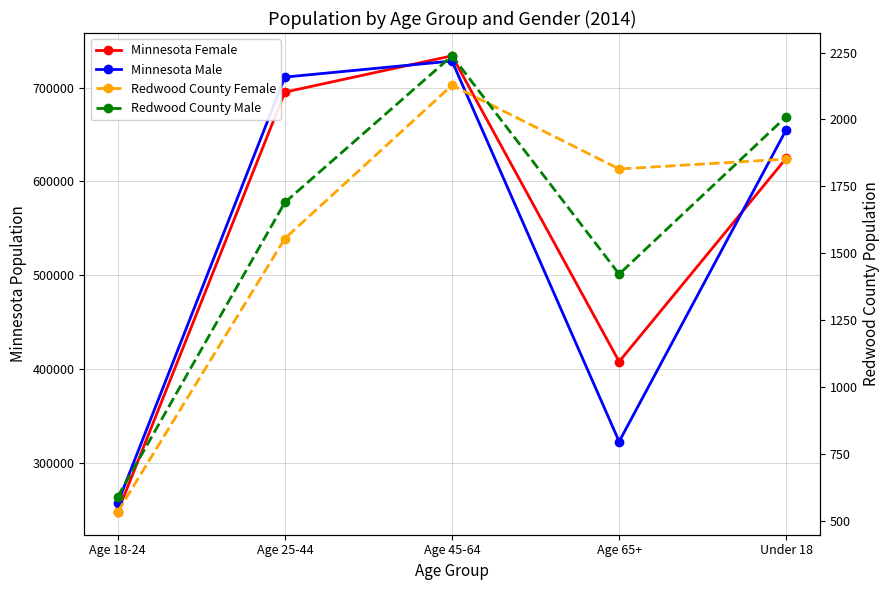

How many series are shown in this chart?

4